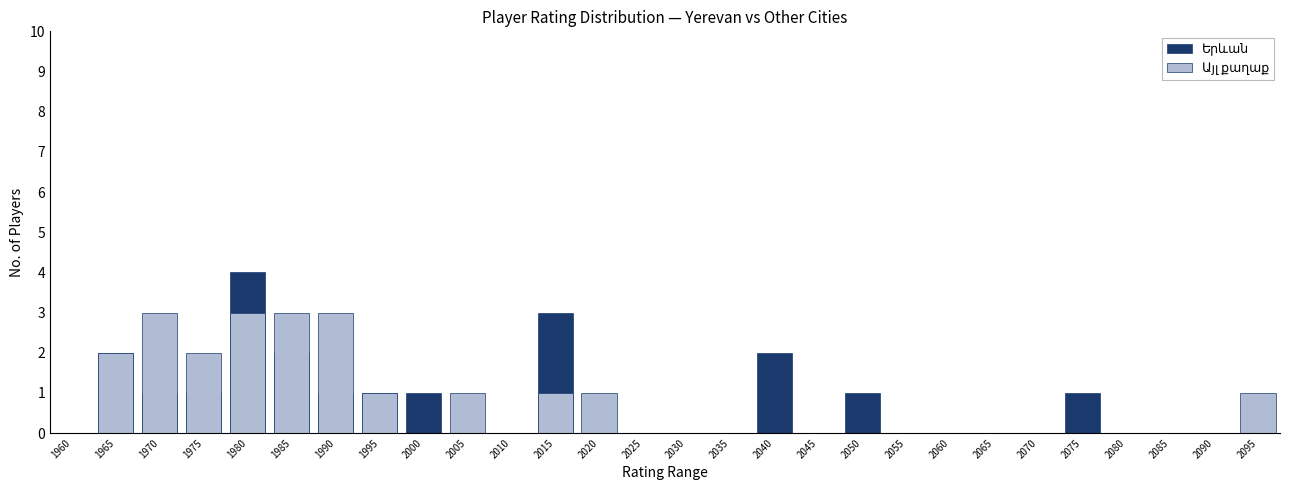

True or false: Երևան has a value of 0 at 2020.

True